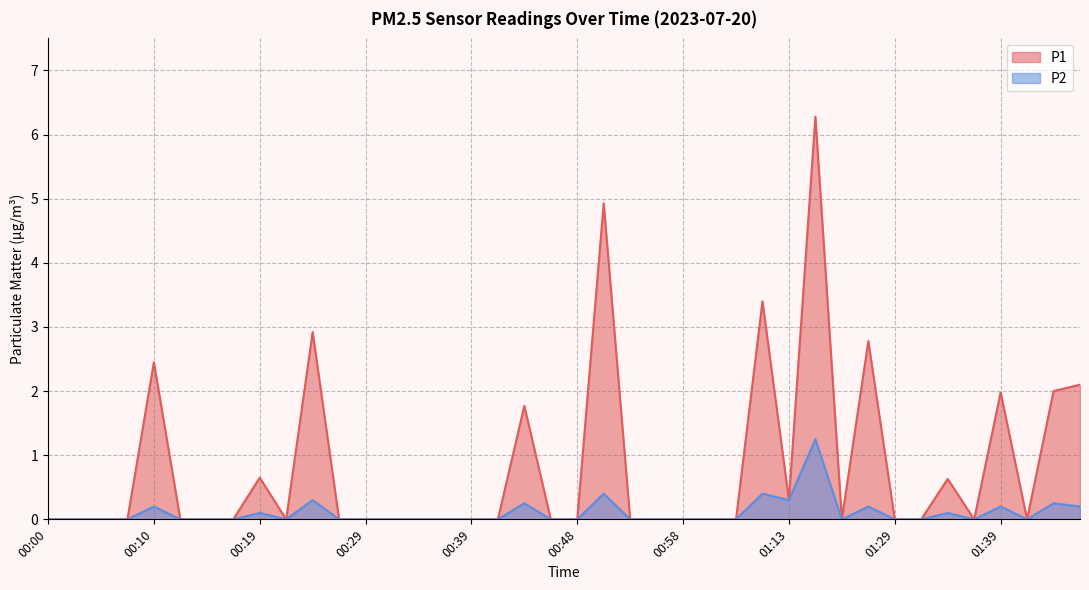

Does the chart display data point markers on the line(s)?

No